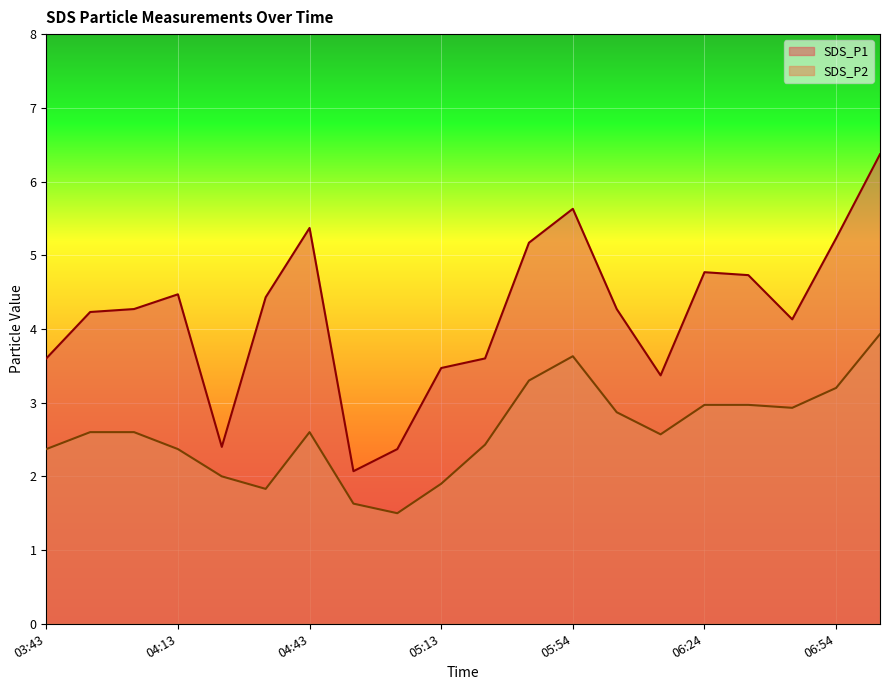

The SDS_P1 series shows 7.2 at 04:43. True or false?

False